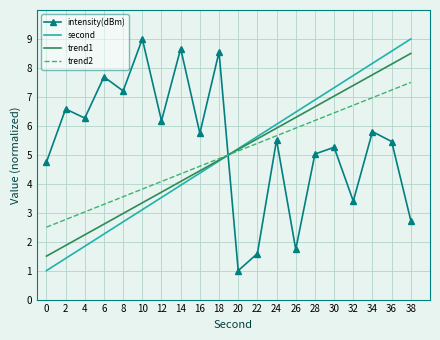

How many times do intensity(dBm) and trend1 cross each other?

1